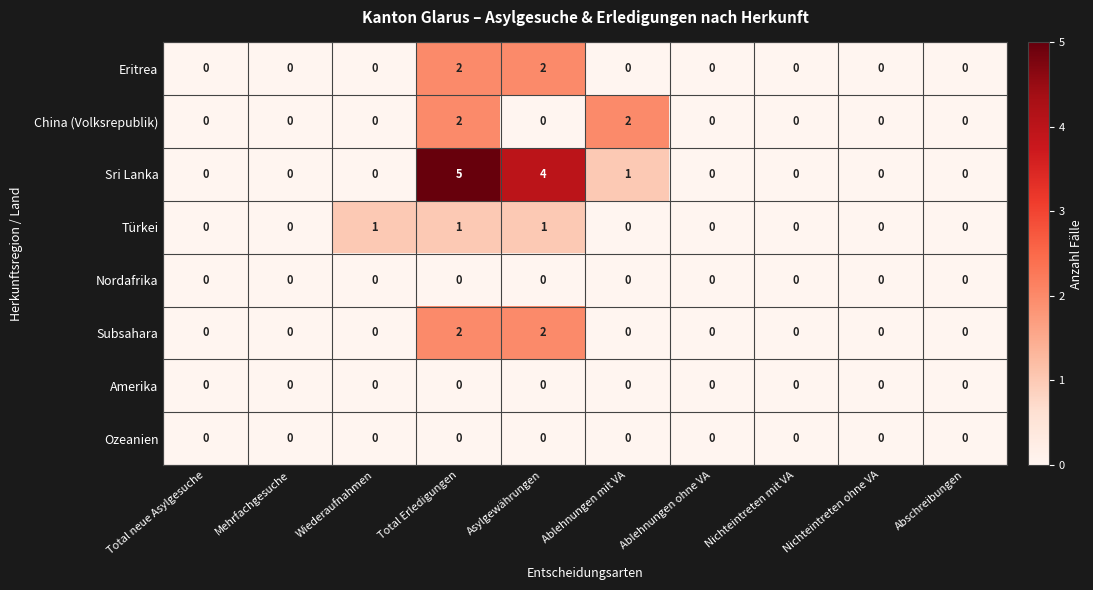

Which series has the largest total across all categories?

Sri Lanka